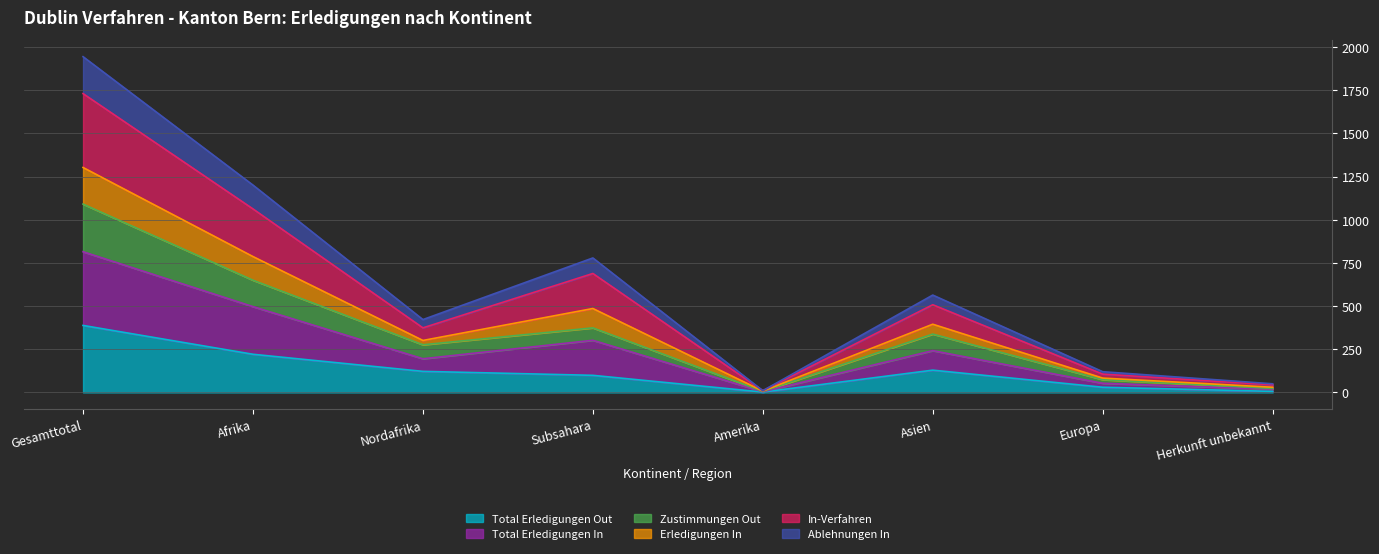

At which category does Zustimmungen Out reach its first local peak?

Subsahara